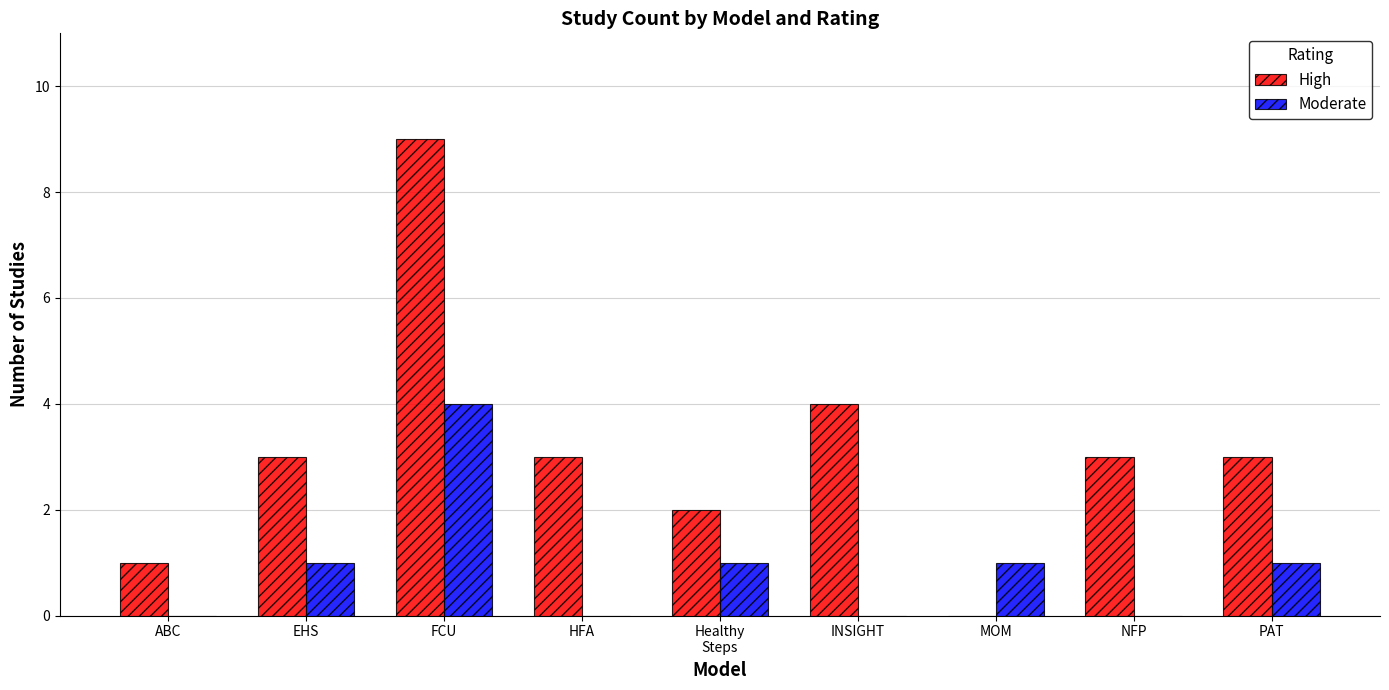

What is the greatest value displayed?

9